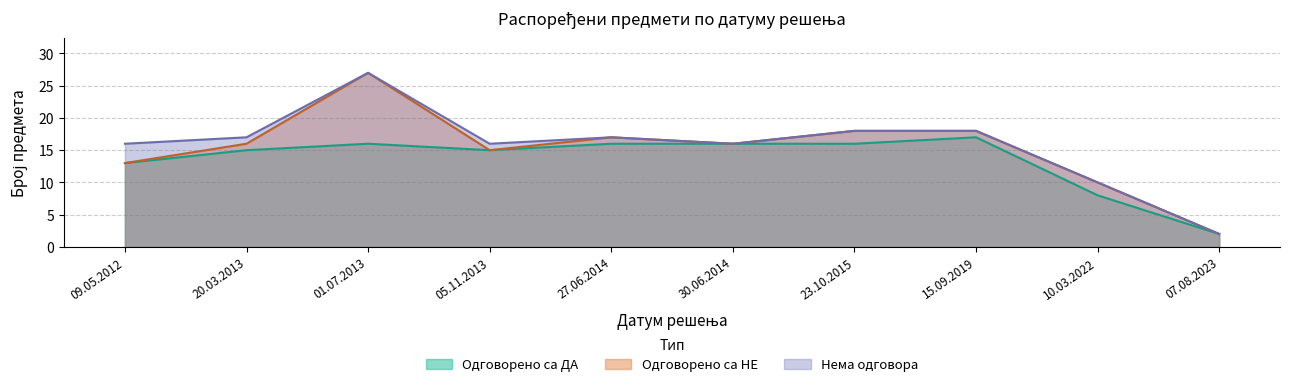

Reading left to right, transcribe all the data shown in this chart.

Одговорено са ДА: 09.05.2012=13	20.03.2013=15	01.07.2013=16	05.11.2013=15	27.06.2014=16	30.06.2014=16	23.10.2015=16	15.09.2019=17	10.03.2022=8	07.08.2023=2
Одговорено са НЕ: 09.05.2012=0	20.03.2013=1	01.07.2013=11	05.11.2013=0	27.06.2014=1	30.06.2014=0	23.10.2015=2	15.09.2019=1	10.03.2022=2	07.08.2023=0
Нема одговора: 09.05.2012=3	20.03.2013=1	01.07.2013=0	05.11.2013=1	27.06.2014=0	30.06.2014=0	23.10.2015=0	15.09.2019=0	10.03.2022=0	07.08.2023=0